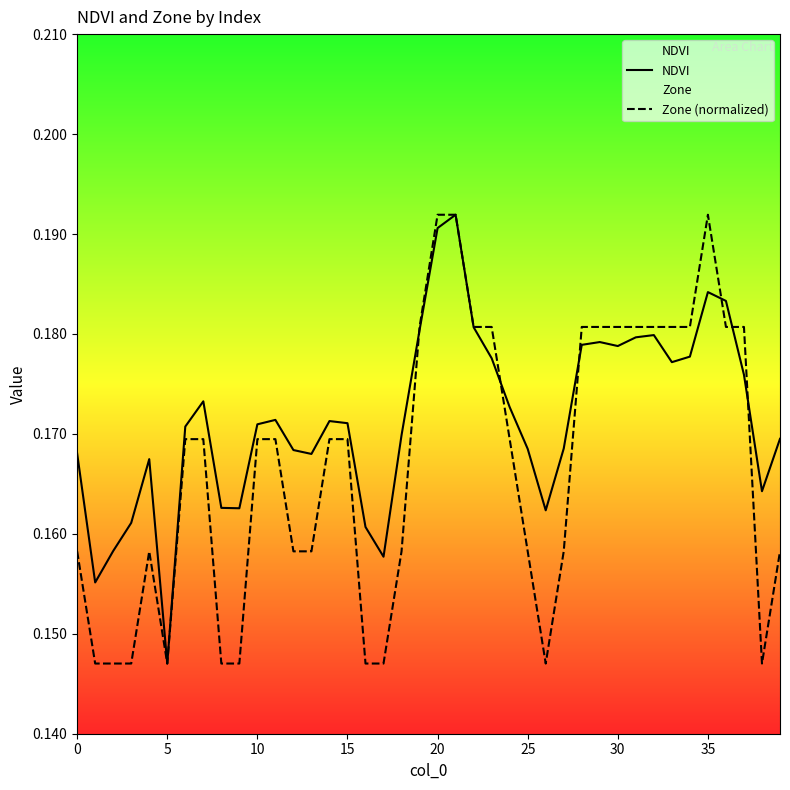

Count the number of categories in the chart.

40